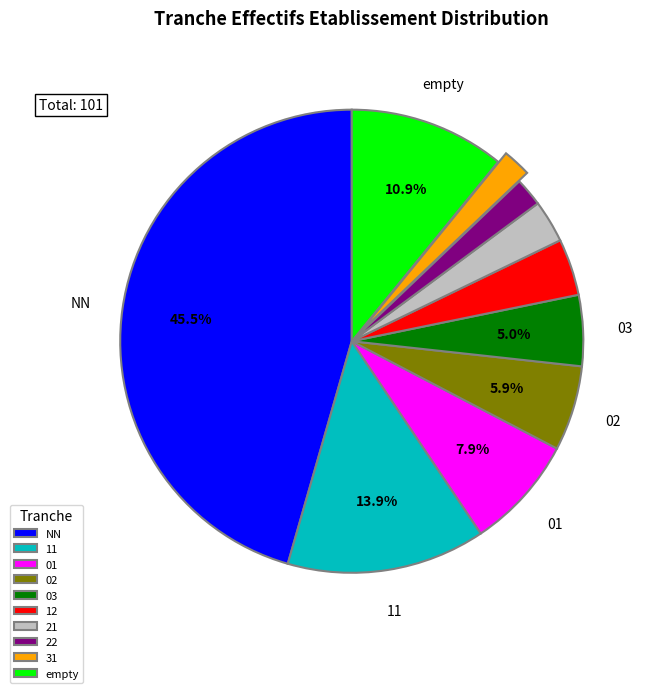

To the nearest percent, what percentage of the pie is 12?

4%